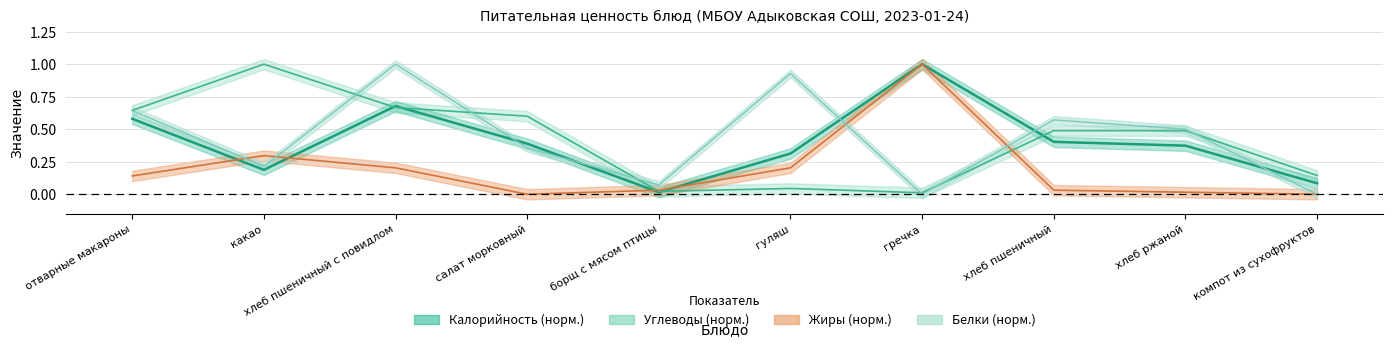

What is the greatest value displayed?

1.0